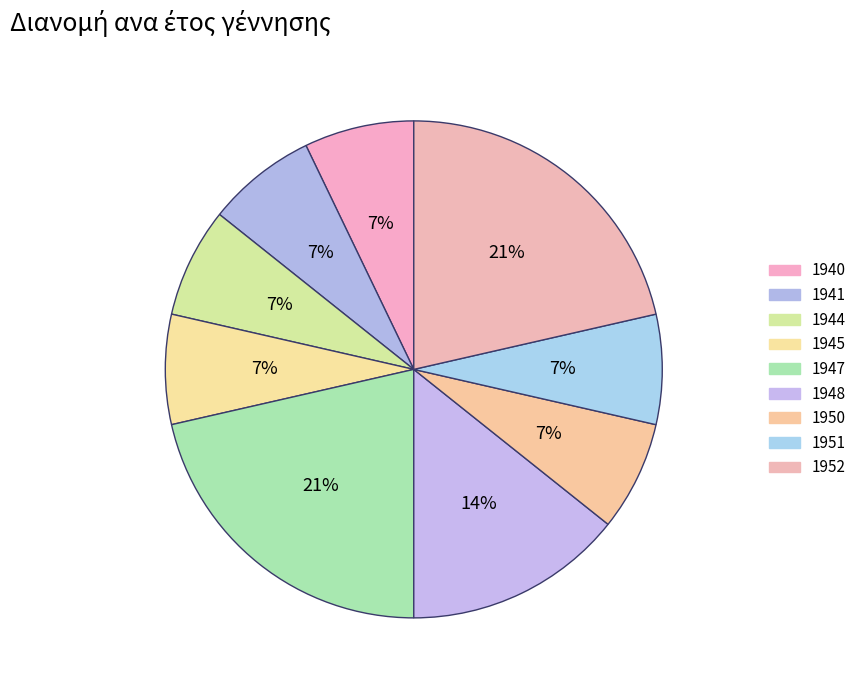

Does 1947 represent more than half of the total?

No